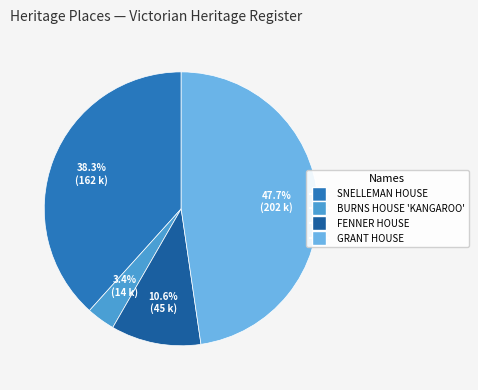

What percentage is the BURNS HOUSE 'KANGAROO' slice, to the nearest percent?

3%